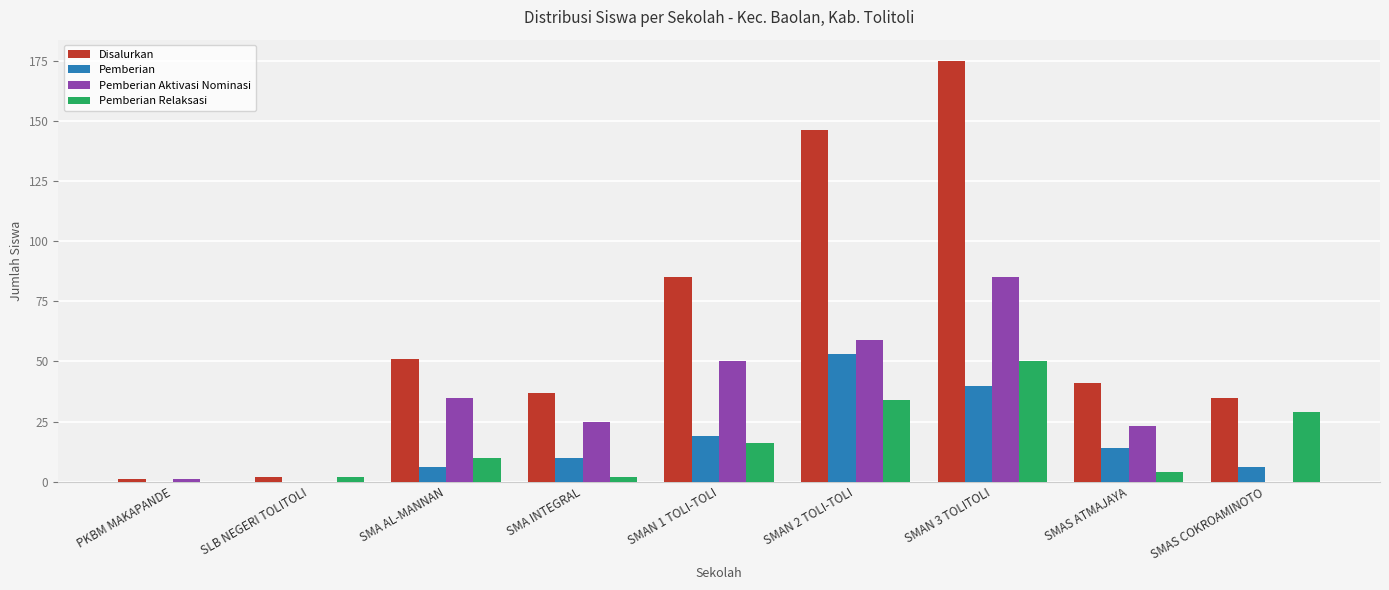

Which series has the largest total across all categories?

Disalurkan